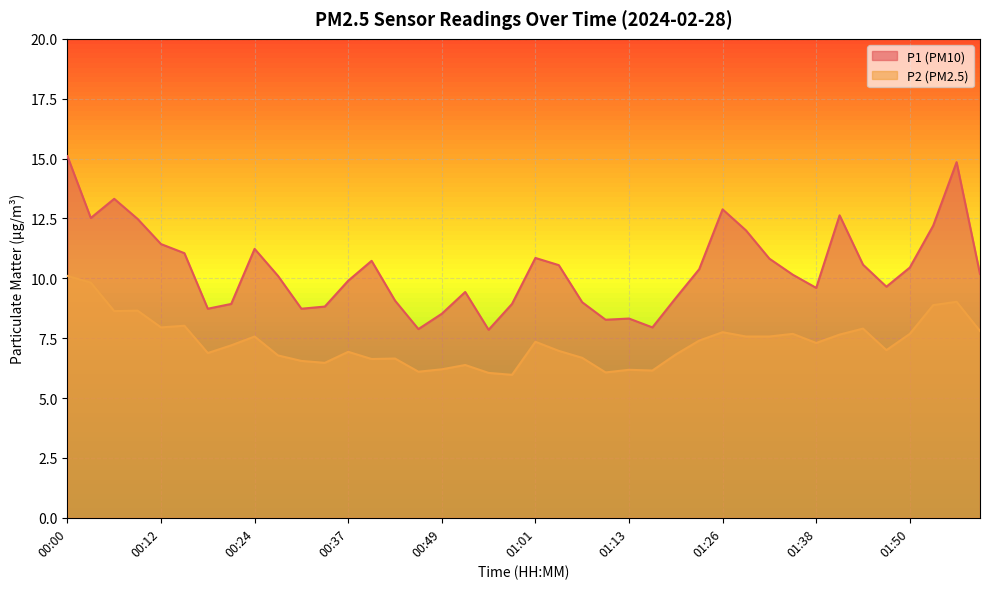

Which series changed the most between 01:01 and 01:17?

P1